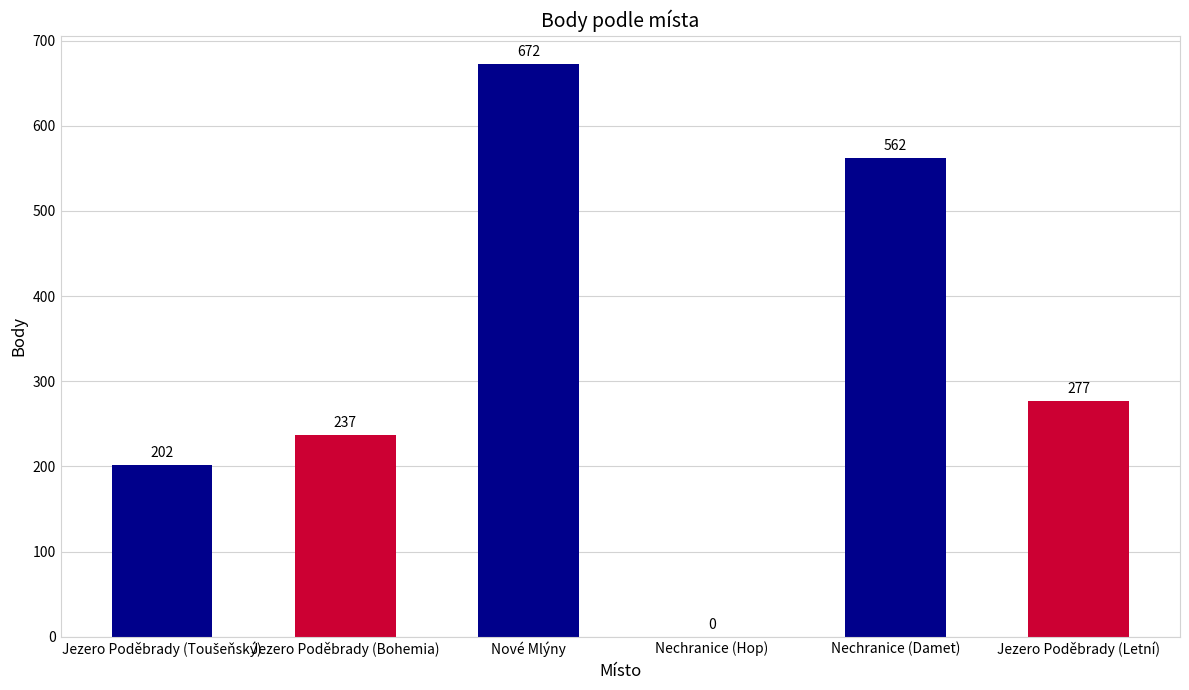

The value at Jezero Poděbrady (Bohemia) is 237. True or false?

True